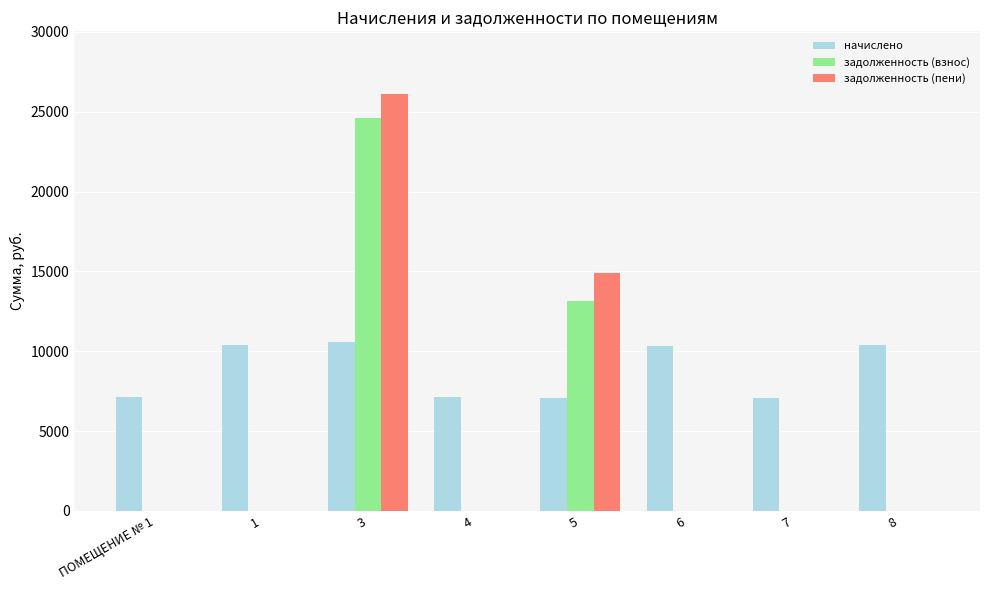

Which series has the widest spread of values?

задолженность (пени)